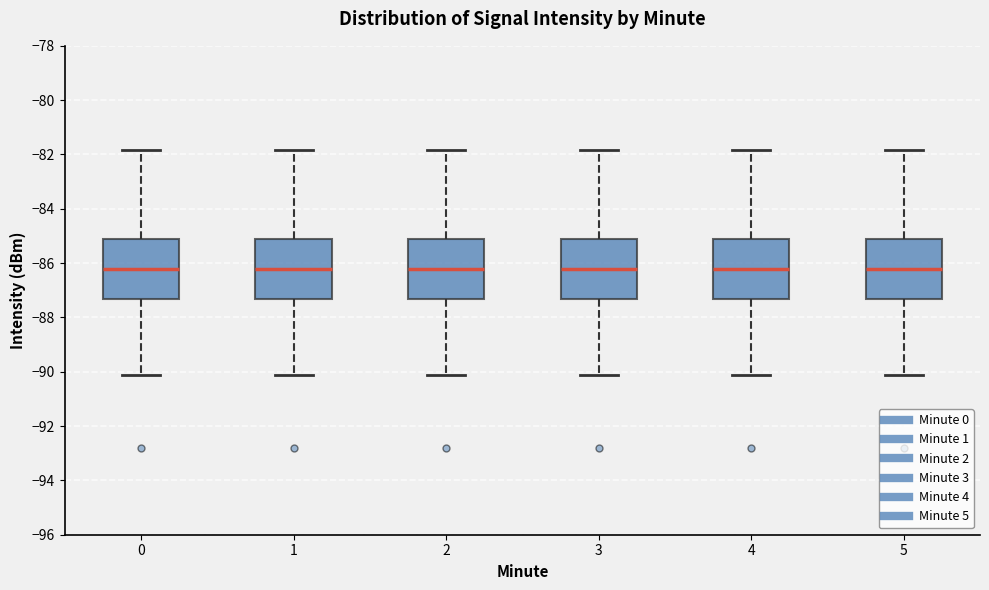

Reading left to right, read every box against the y-axis: the position of its median line, the range the box covers, and the ends of its whiskers. The values are not printed on the chart, so give them approximately, as read against the axis.

0: median -86.2, box -87.4 to -85.0, whiskers -90.2 to -81.8
1: median -86.2, box -87.4 to -85.0, whiskers -90.2 to -81.8
2: median -86.2, box -87.4 to -85.0, whiskers -90.2 to -81.8
3: median -86.2, box -87.4 to -85.0, whiskers -90.2 to -81.8
4: median -86.2, box -87.4 to -85.0, whiskers -90.2 to -81.8
5: median -86.2, box -87.4 to -85.0, whiskers -90.2 to -81.8